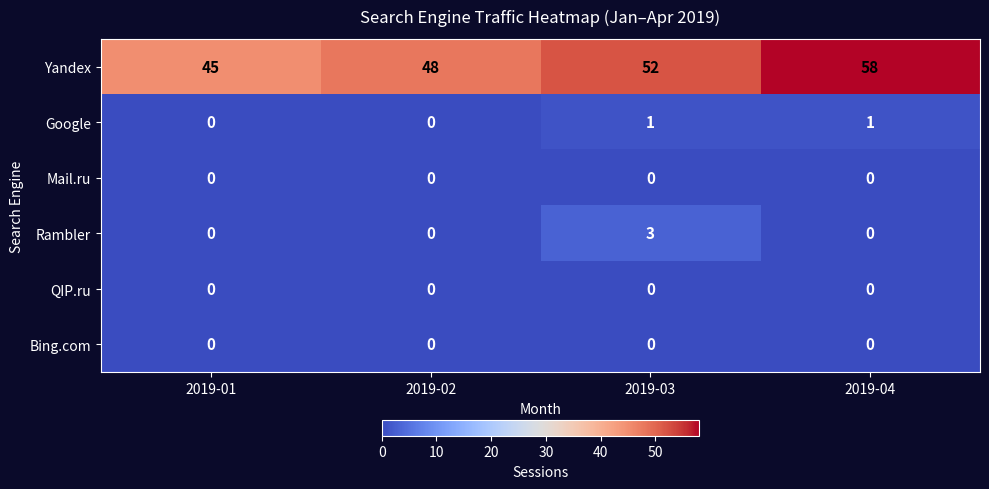

Which series has the widest spread of values?

Yandex